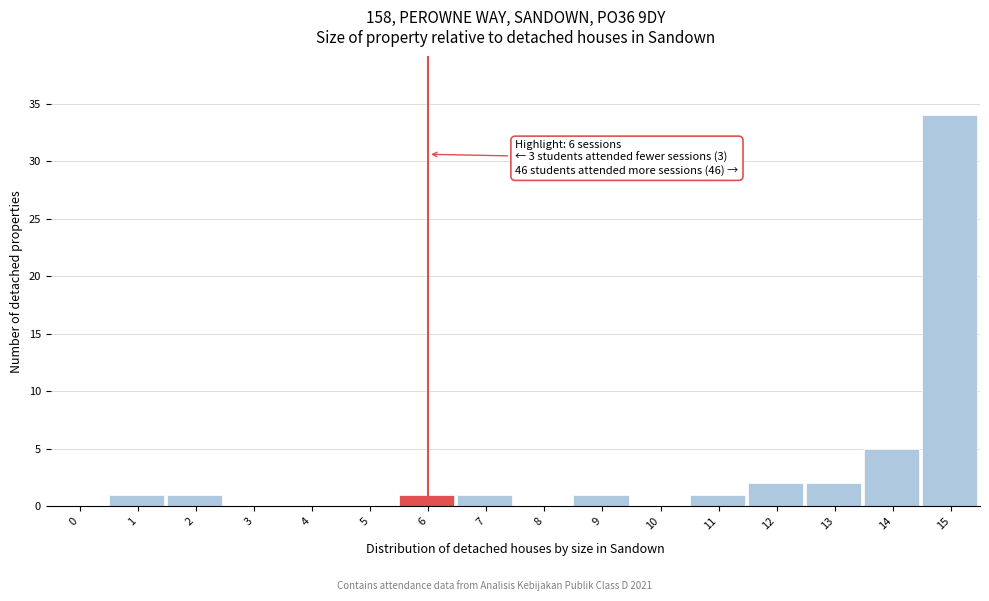

Reading right to left, extract all data points from this chart.

15=34	14=5	13=2	12=2	11=1	10=0	9=1	8=0	7=1	6=1	5=0	4=0	3=0	2=1	1=1	0=0